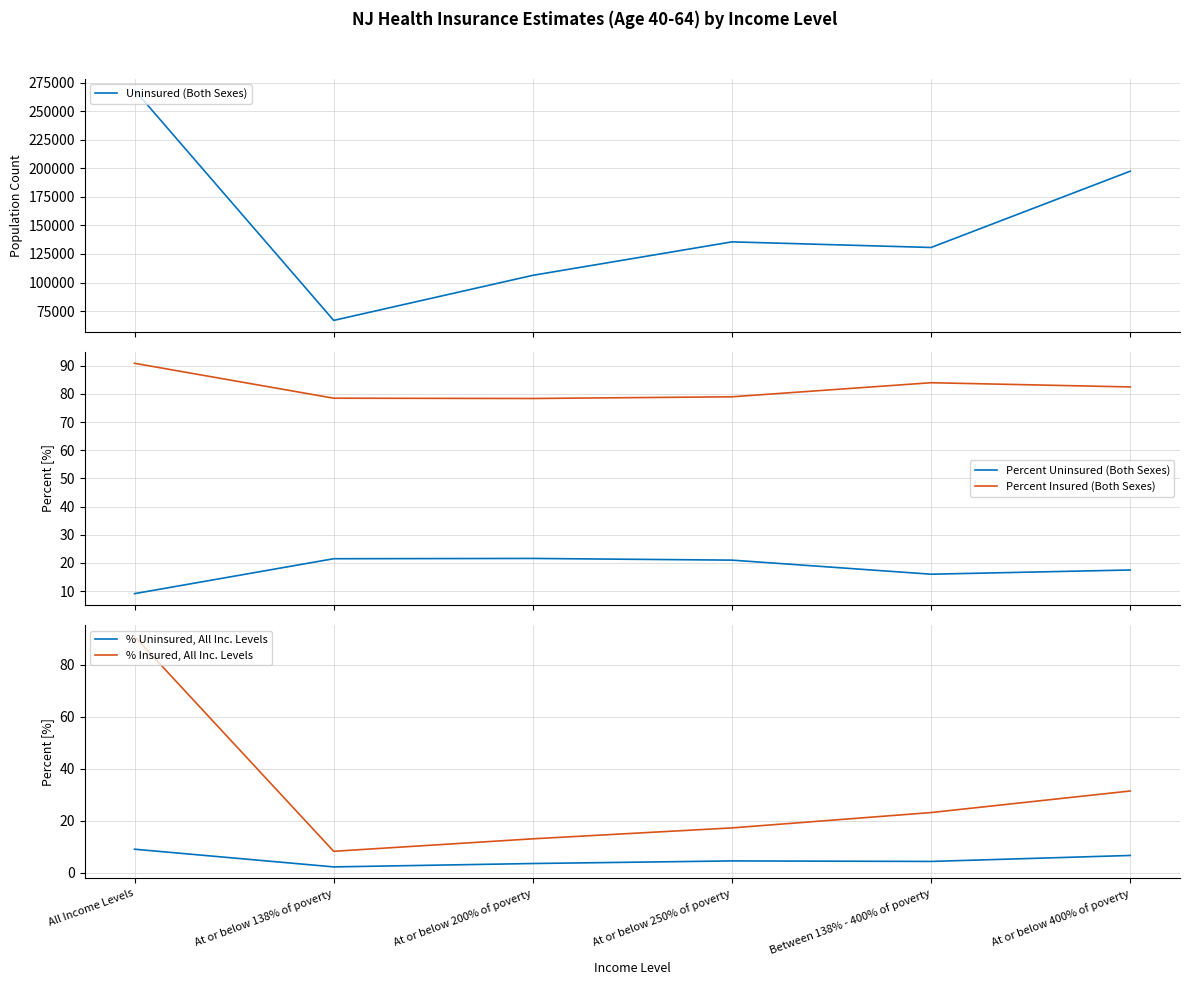

Reading left to right, transcribe all the data shown in this chart.

Uninsured (Both Sexes): All Income Levels=268610.0	At or below 138% of poverty=66822.0	At or below 200% of poverty=106293.0	At or below 250% of poverty=135615.0	Between 138% - 400% of poverty=130689.0	At or below 400% of poverty=197511.0
Percent Uninsured (Both Sexes): All Income Levels=9.1	At or below 138% of poverty=21.5	At or below 200% of poverty=21.6	At or below 250% of poverty=21.0	Between 138% - 400% of poverty=16.0	At or below 400% of poverty=17.5
Percent Insured (Both Sexes): All Income Levels=90.9	At or below 138% of poverty=78.5	At or below 200% of poverty=78.4	At or below 250% of poverty=79.0	Between 138% - 400% of poverty=84.0	At or below 400% of poverty=82.5
% Uninsured, All Inc. Levels: All Income Levels=9.1	At or below 138% of poverty=2.3	At or below 200% of poverty=3.6	At or below 250% of poverty=4.6	Between 138% - 400% of poverty=4.4	At or below 400% of poverty=6.7
% Insured, All Inc. Levels: All Income Levels=90.9	At or below 138% of poverty=8.3	At or below 200% of poverty=13.1	At or below 250% of poverty=17.3	Between 138% - 400% of poverty=23.2	At or below 400% of poverty=31.5